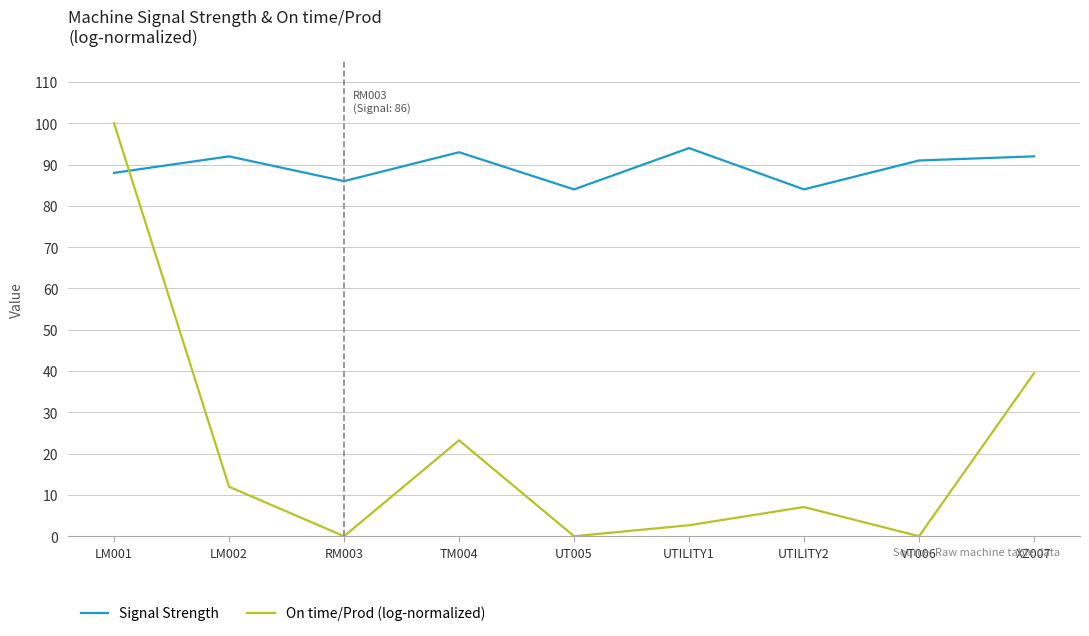

What is the sum of the Signal Strength values at TM004 and LM001?

181.0